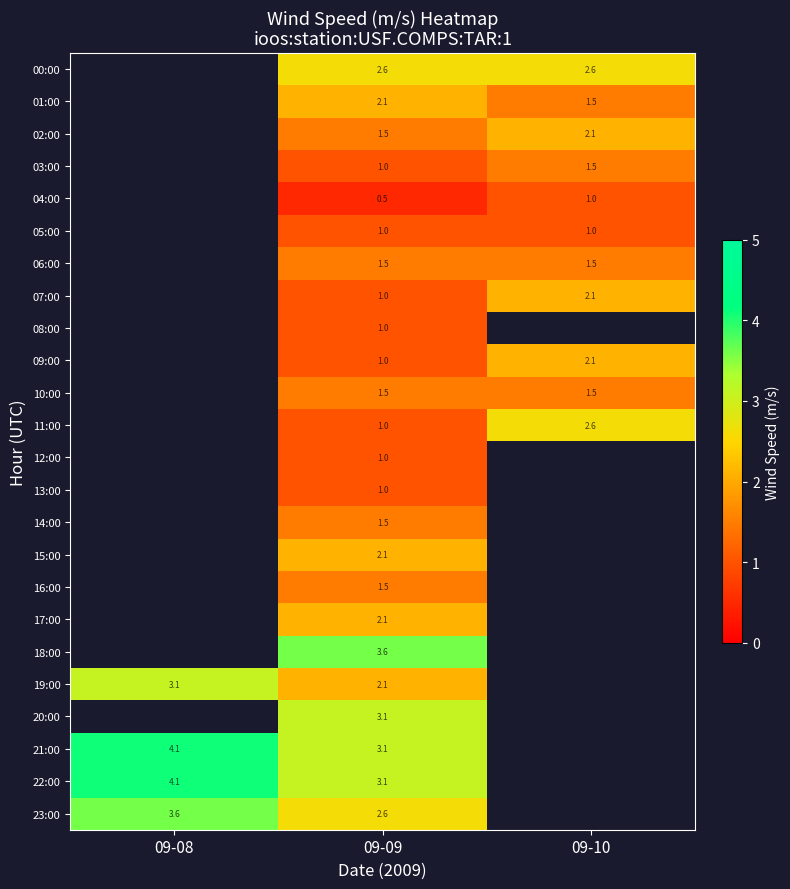

What is the minimum value shown in the chart?

0.5